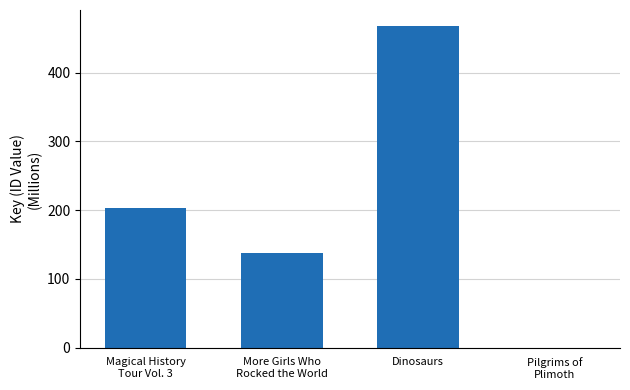

Which has a higher value, More Girls Who
Rocked the World or Magical History
Tour Vol. 3?

Magical History
Tour Vol. 3